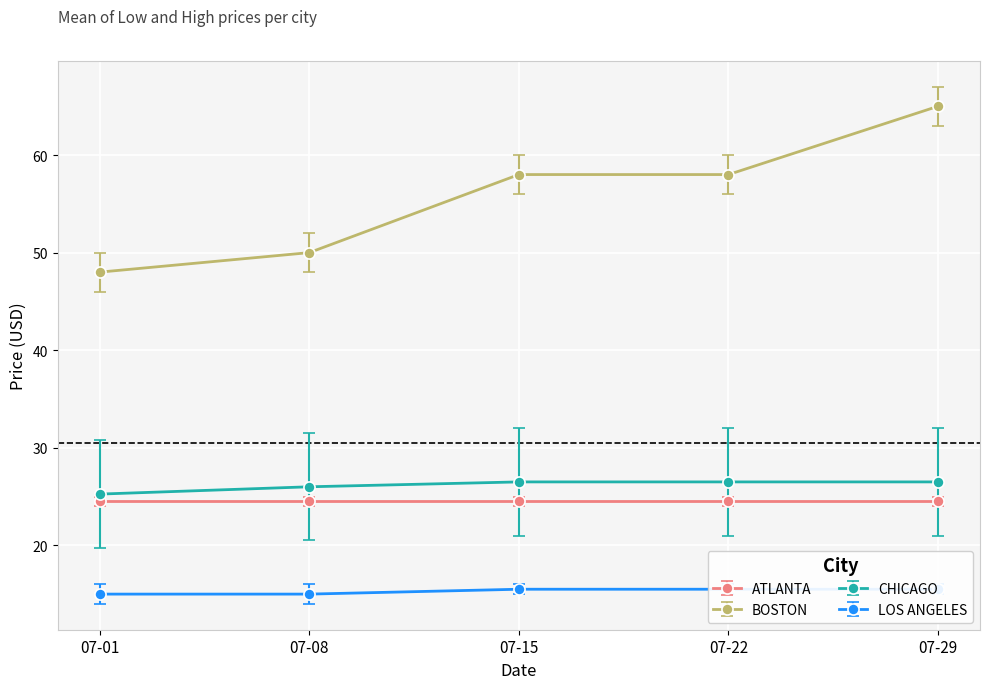

What is the value of the CHICAGO point at the 5th from the left?

26.5